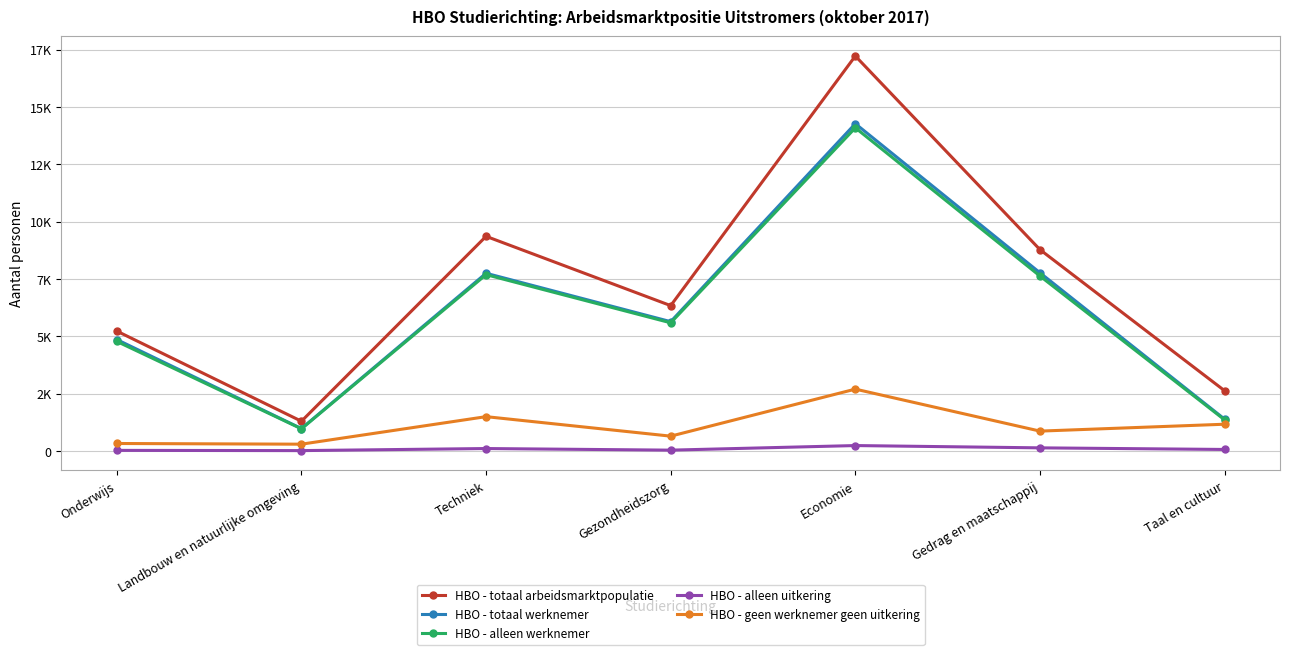

What is the average value of the HBO - alleen werknemer series?

6016